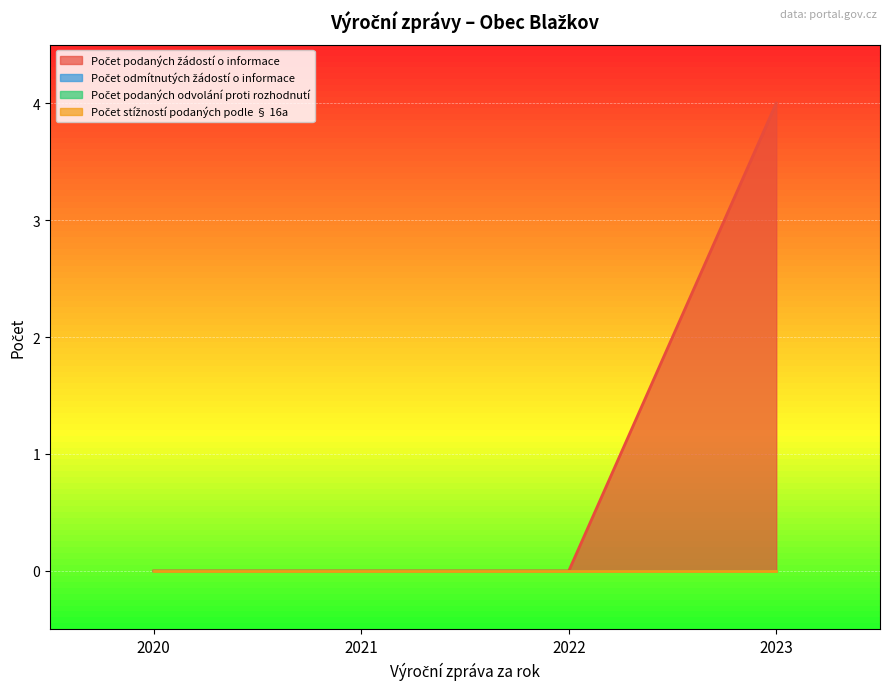

Between 2021 and 2023, which is larger?

2023